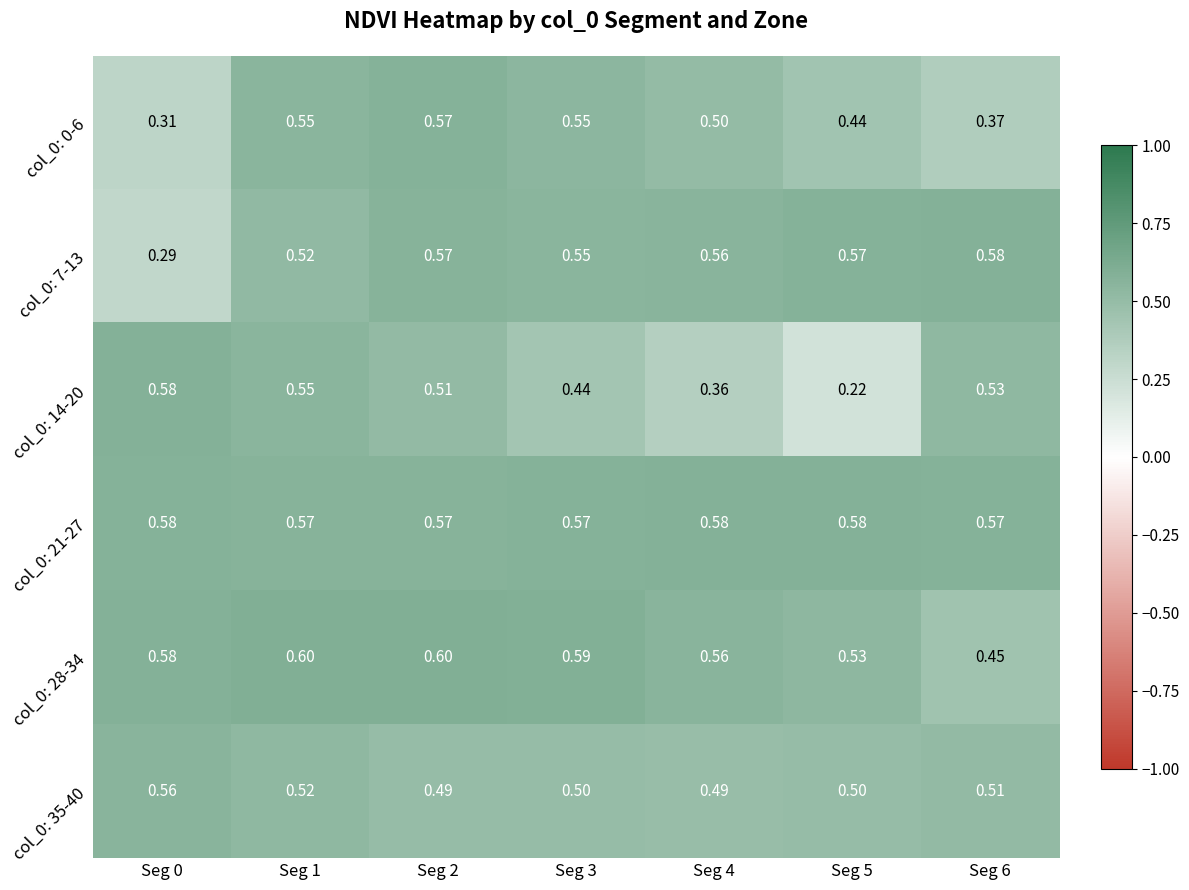

Is the value of col_0: 35-40 at Seg 3 greater than the value of col_0: 28-34 at Seg 1?

No